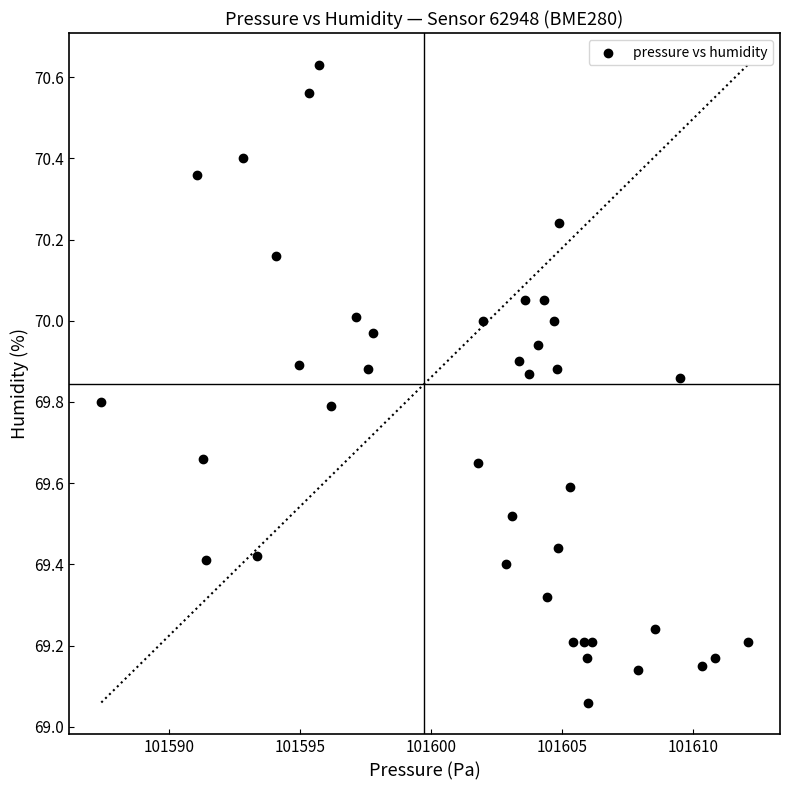

What is the range of X values (max minus min)?

24.7